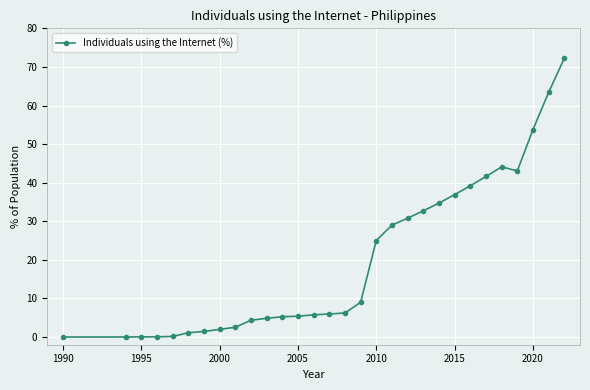

What is the value of the 19th point from the left?

29.0